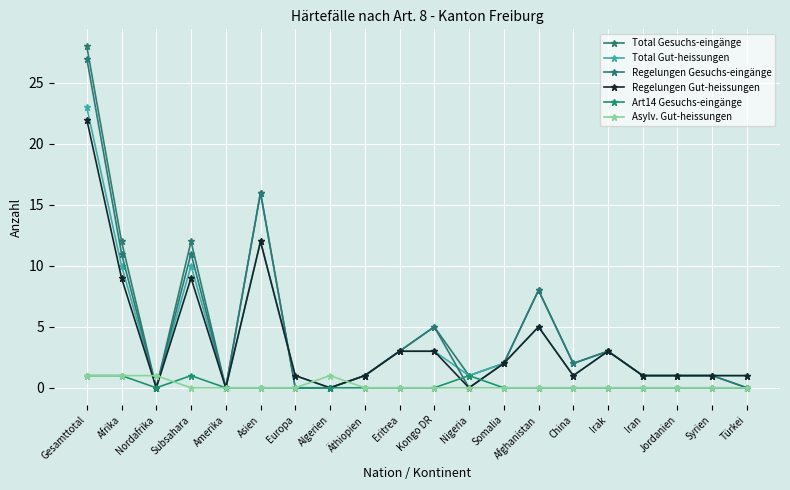

Rank the series at Irak from highest to lowest value.

Total Gesuchs-eingänge, Total Gut-heissungen, Regelungen Gesuchs-eingänge, Regelungen Gut-heissungen, Art14 Gesuchs-eingänge, Asylv. Gut-heissungen